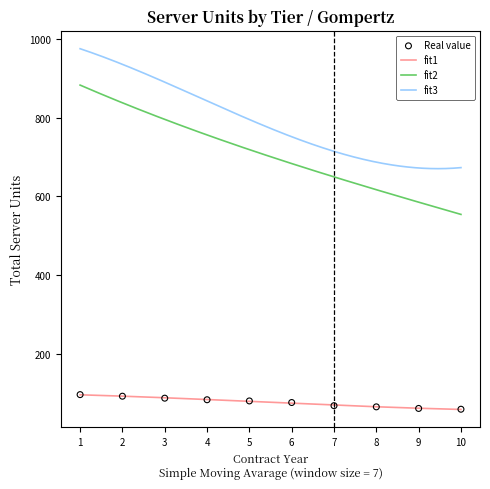

True or false: fit1 and fit3 cross at least once.

False